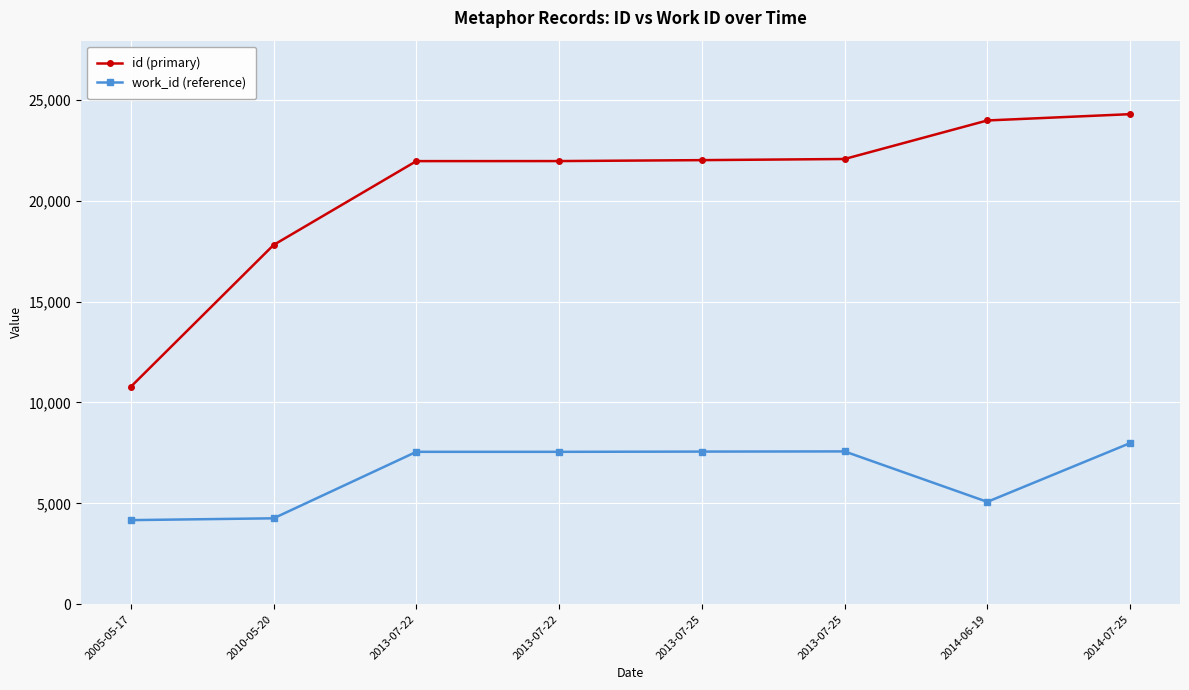

Reading left to right, what are all the values shown in this chart?

id (primary): 10781	17811	21967	21969	22016	22072	23983	24295
work_id (reference): 4167	4257	7553	7553	7565	7574	5073	7984